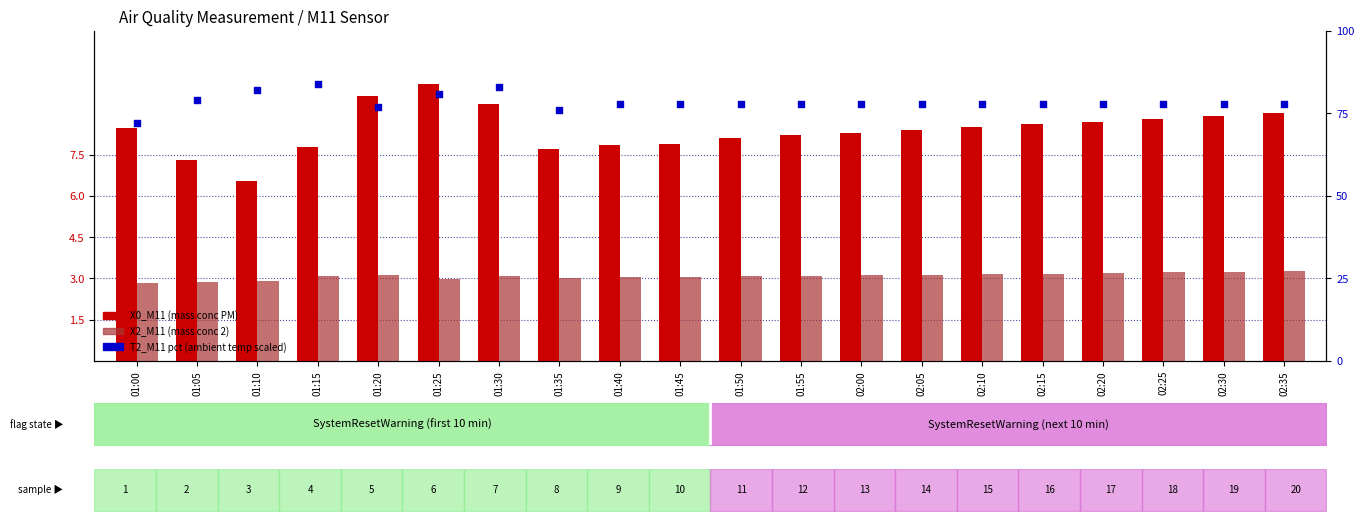

At which category is the sum across all series the highest?

01:30